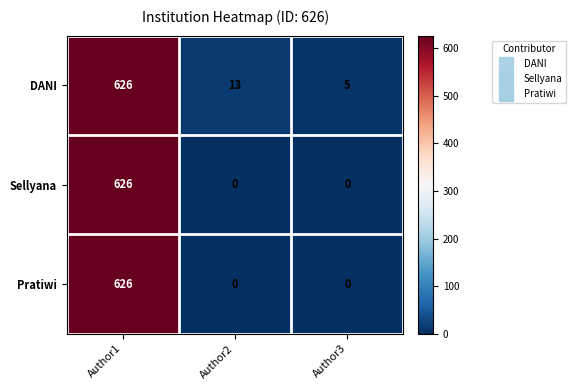

What is the difference between the highest and lowest values at Author2?

13